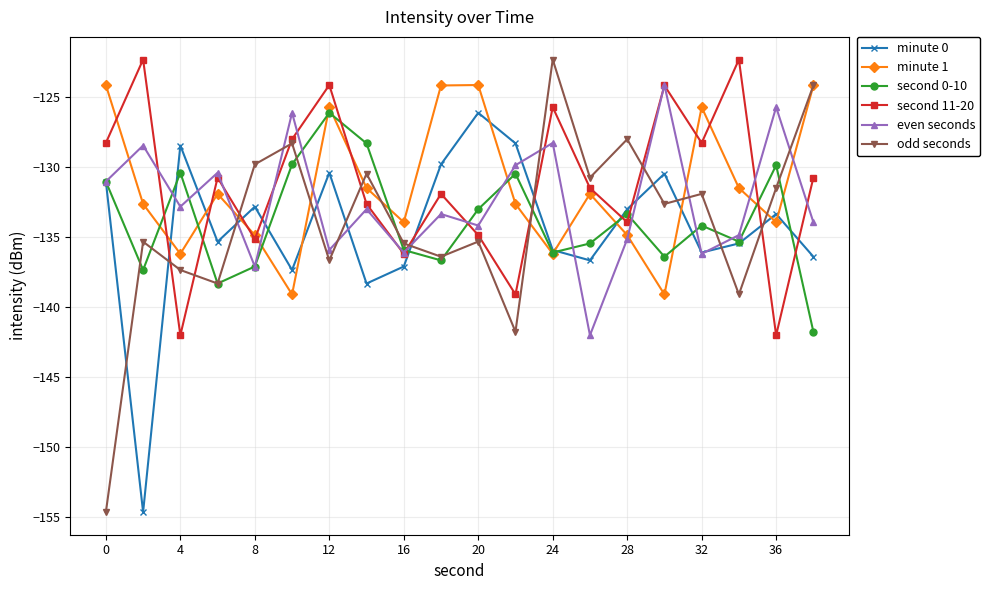

Which series has the largest range (max minus min)?

odd seconds